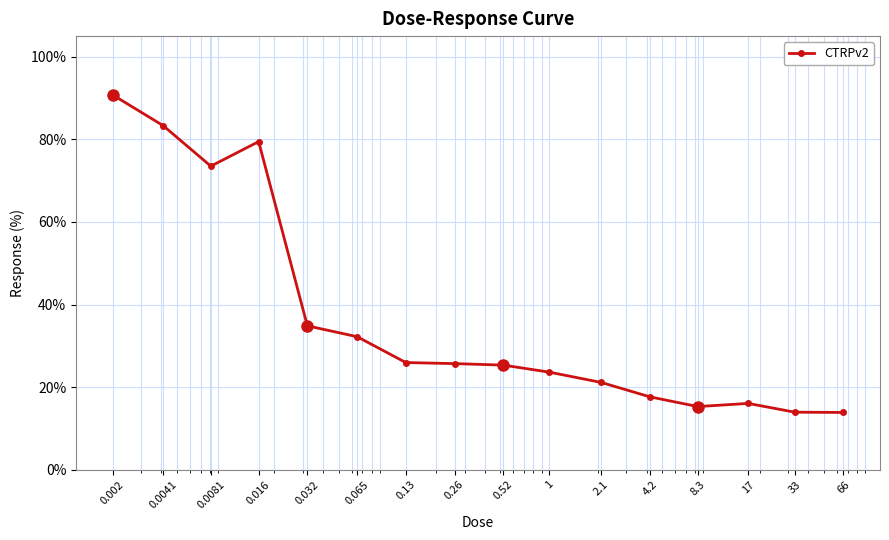

What is the sum of all values?

592.6